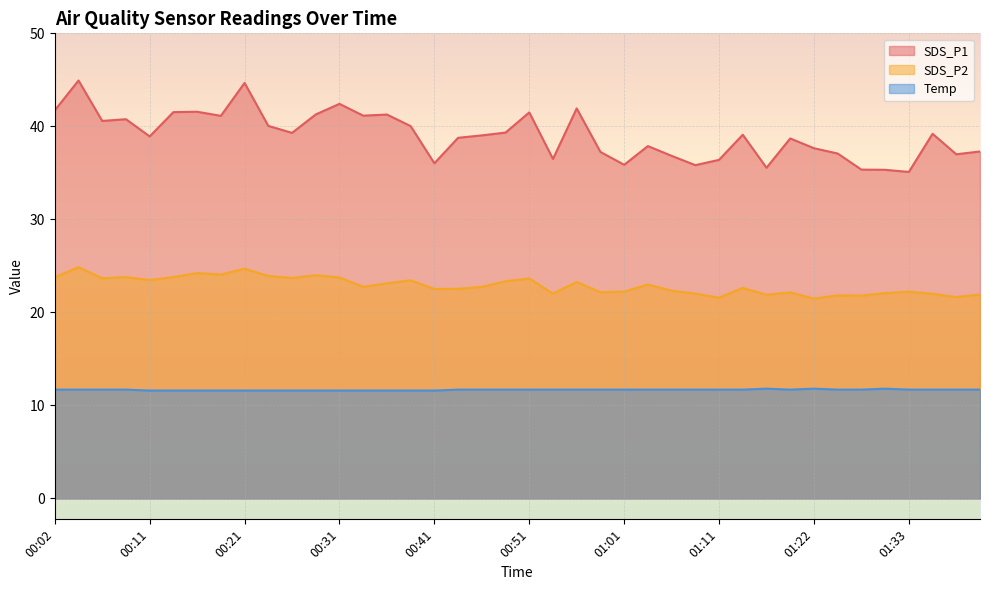

What is the total value across all series at 00:21?

81.0